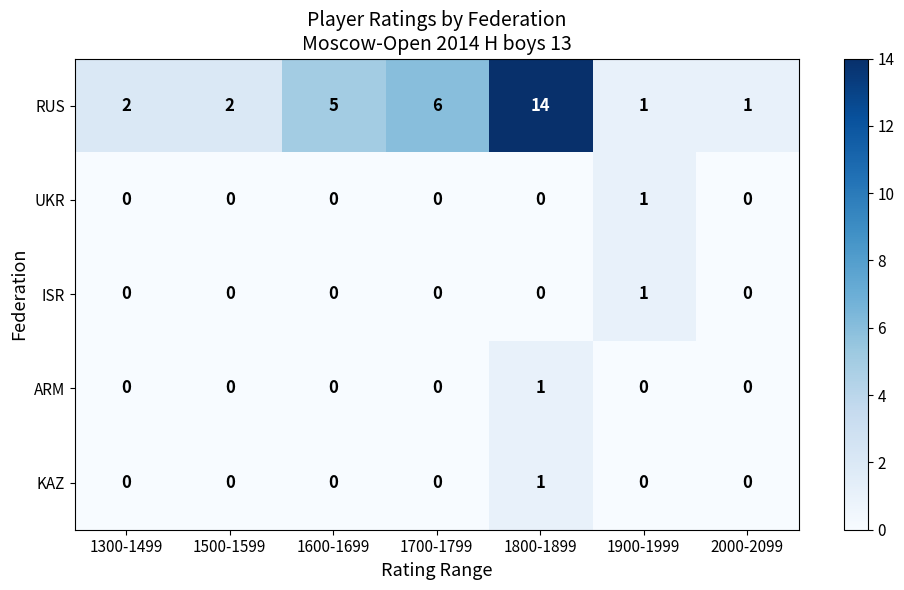

At which category is the sum across all series the highest?

1800-1899